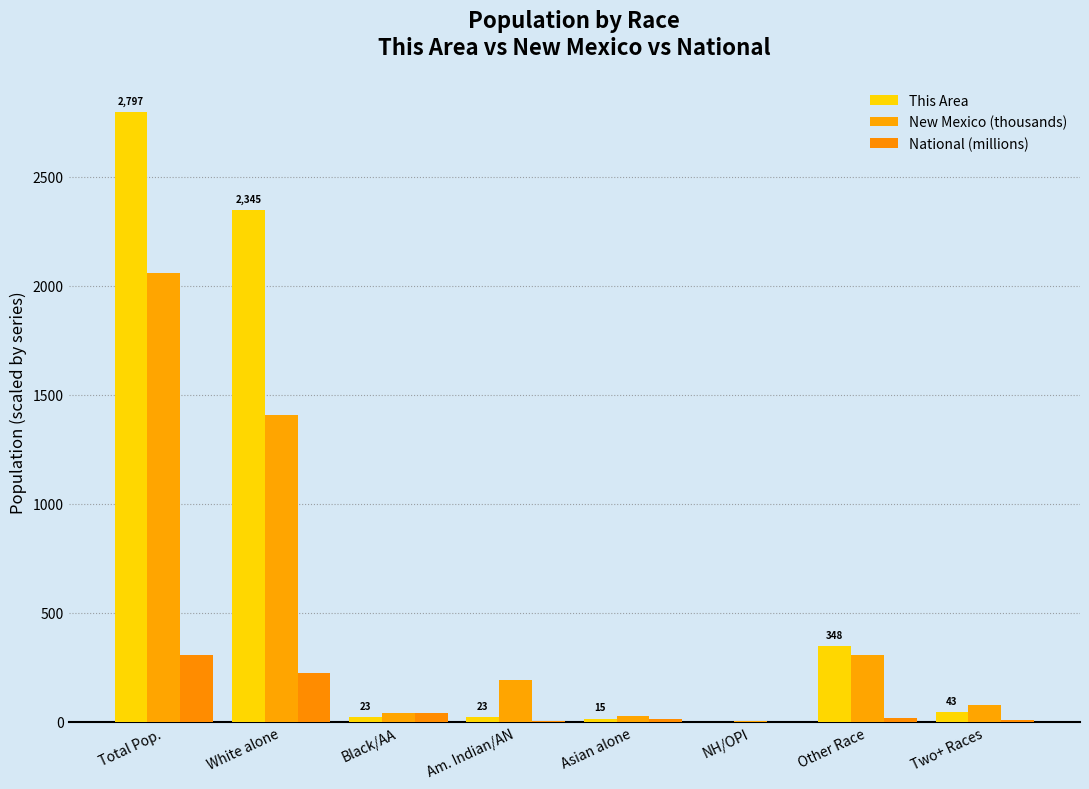

How many groups of bars are there?

8